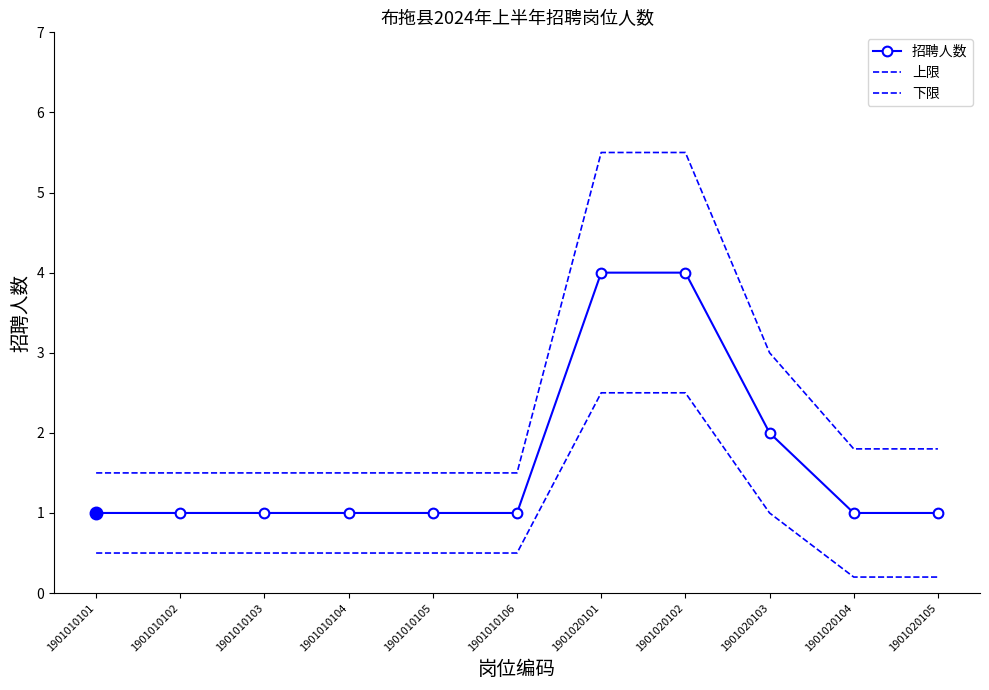

Rank the series at 1901020105 from highest to lowest value.

上限, 招聘人数, 下限